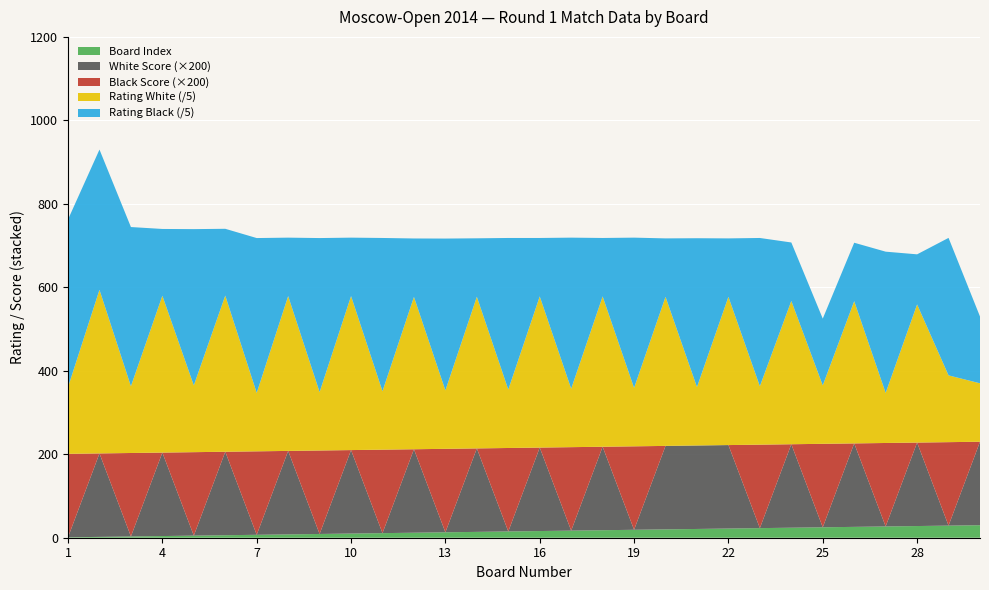

Reading right to left, list all the values displayed in this chart.

Rating White: 30=700	29=800	28=1655	27=600	26=1704	25=700	24=1717	23=700	22=1776	21=700	20=1786	19=700	18=1801	17=700	16=1811	15=700	14=1817	13=700	12=1825	11=700	10=1845	9=700	8=1855	7=700	6=1871	5=800	4=1879	3=800	2=1960	1=800
Rating Black: 30=800	29=1647	28=600	27=1692	26=700	25=800	24=700	23=1776	22=700	21=1783	20=700	19=1800	18=700	17=1810	16=700	15=1816	14=700	13=1819	12=700	11=1836	10=700	9=1845	8=700	7=1855	6=800	5=1872	4=800	3=1907	2=1680	1=2008
White Score: 30=1	29=0	28=1	27=0	26=1	25=0	24=1	23=0	22=1	21=1	20=1	19=0	18=1	17=0	16=1	15=0	14=1	13=0	12=1	11=0	10=1	9=0	8=1	7=0	6=1	5=0	4=1	3=0	2=1	1=0
Black Score: 30=0	29=1	28=0	27=1	26=0	25=1	24=0	23=1	22=0	21=0	20=0	19=1	18=0	17=1	16=0	15=1	14=0	13=1	12=0	11=1	10=0	9=1	8=0	7=1	6=0	5=1	4=0	3=1	2=0	1=1
Board: 30=30	29=29	28=28	27=27	26=26	25=25	24=24	23=23	22=22	21=21	20=20	19=19	18=18	17=17	16=16	15=15	14=14	13=13	12=12	11=11	10=10	9=9	8=8	7=7	6=6	5=5	4=4	3=3	2=2	1=1